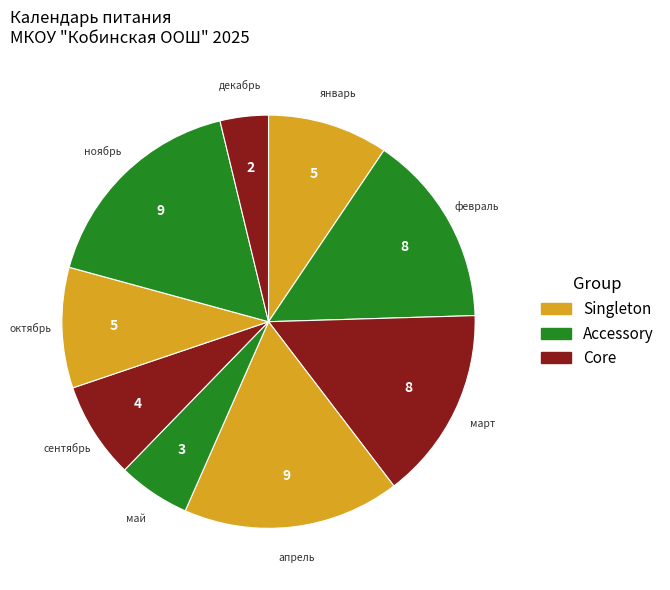

How many slices are in this pie chart?

9